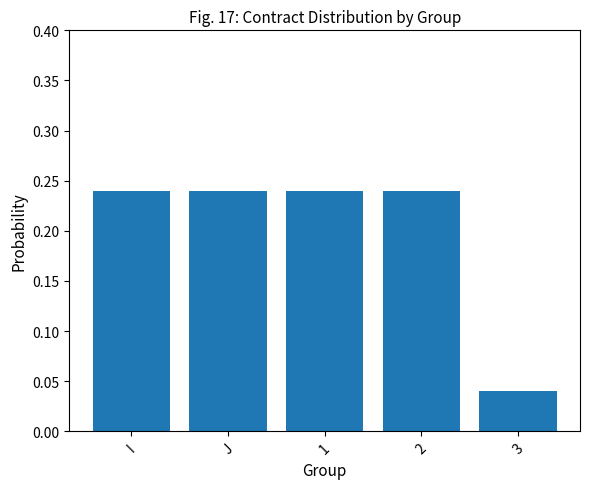

What is the sum of the values at 1 and J?

0.5